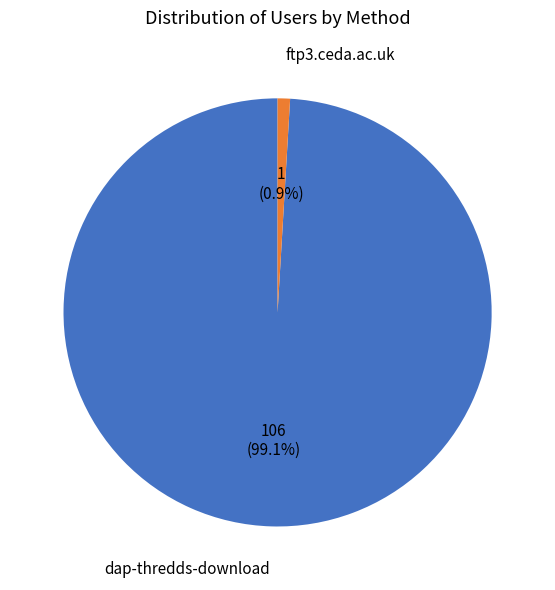

How many slices are in this pie chart?

2